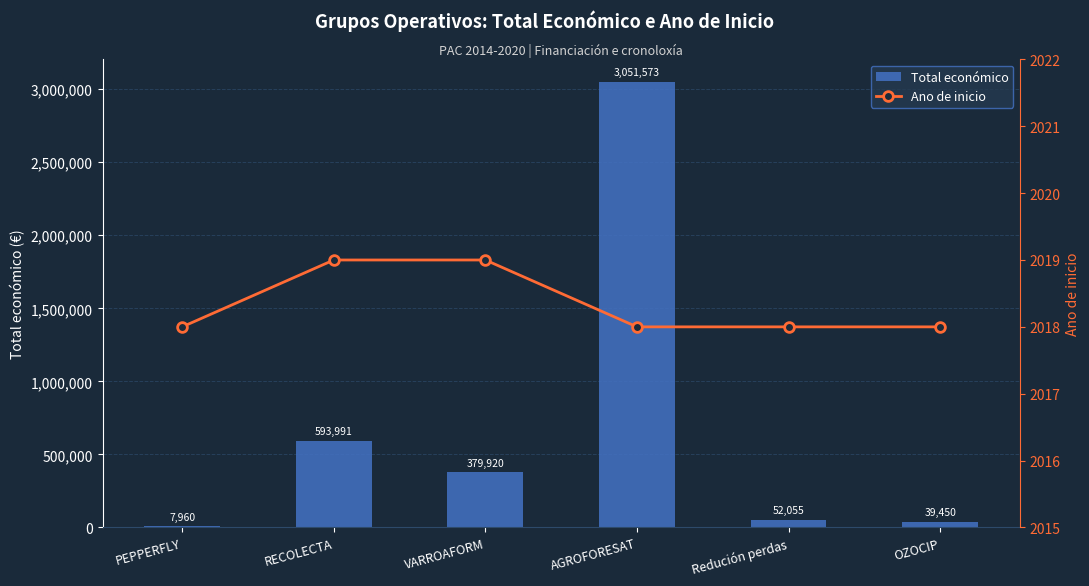

The value of Ano de inicio at PEPPERFLY is 682. True or false?

False